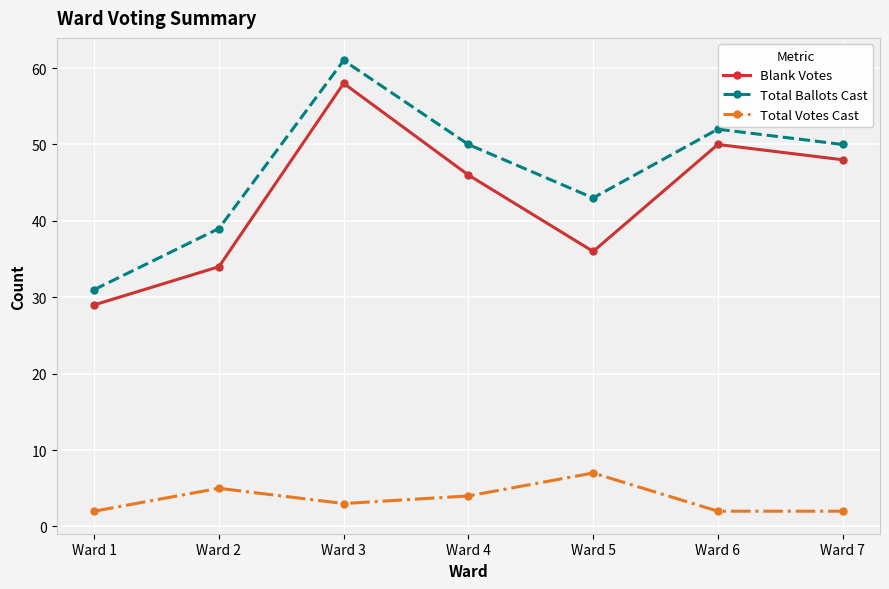

At which category does the chart reach its peak across all series?

Ward 3